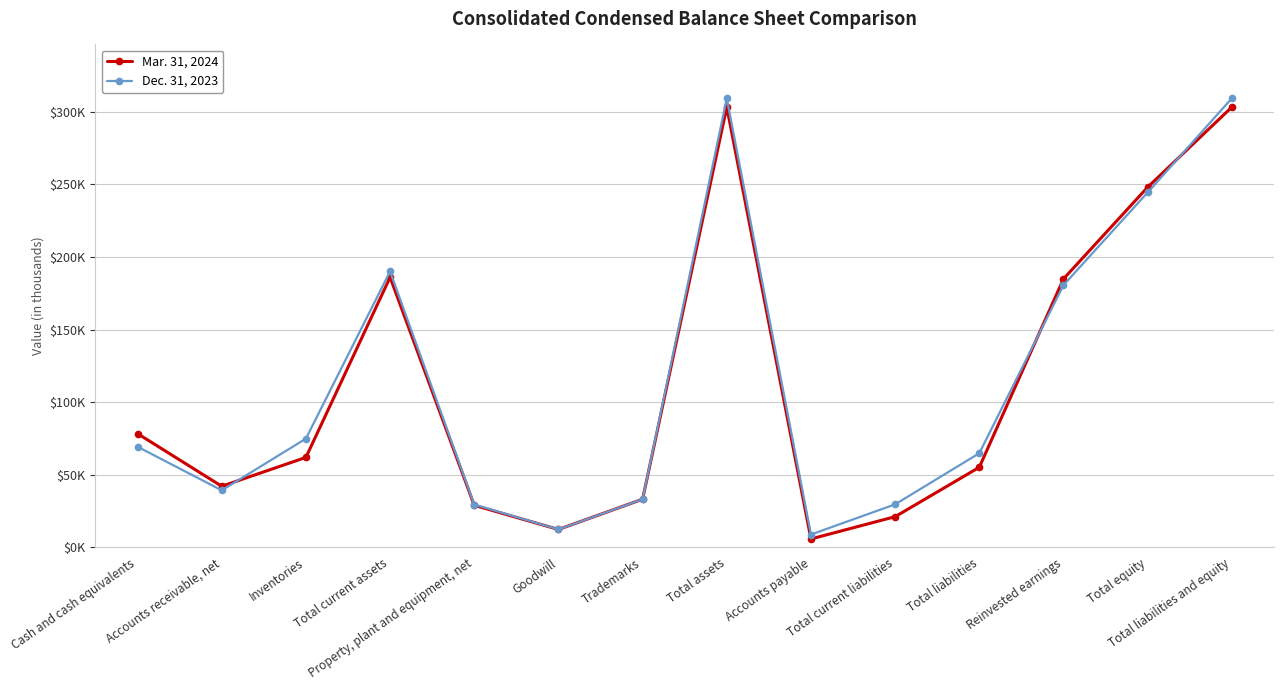

What is the label of the 13th point from the right?

Accounts receivable, net